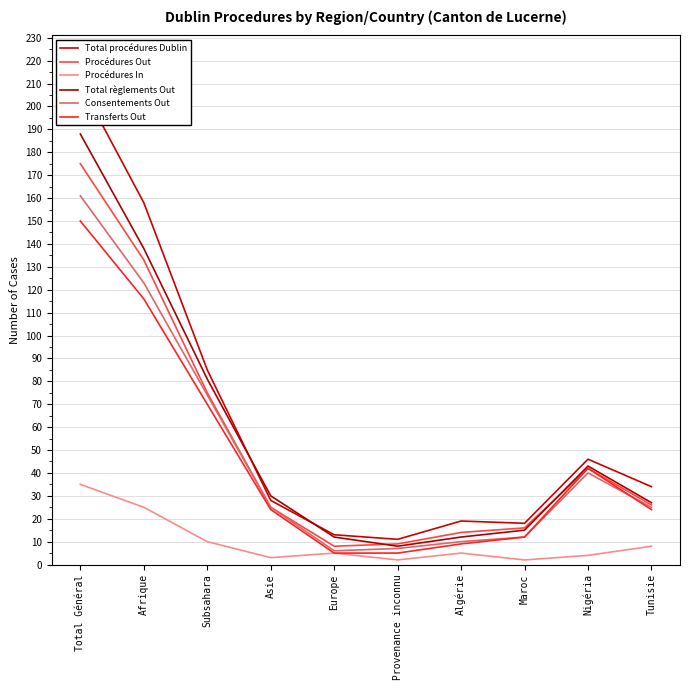

What position from the right is Algérie?

4